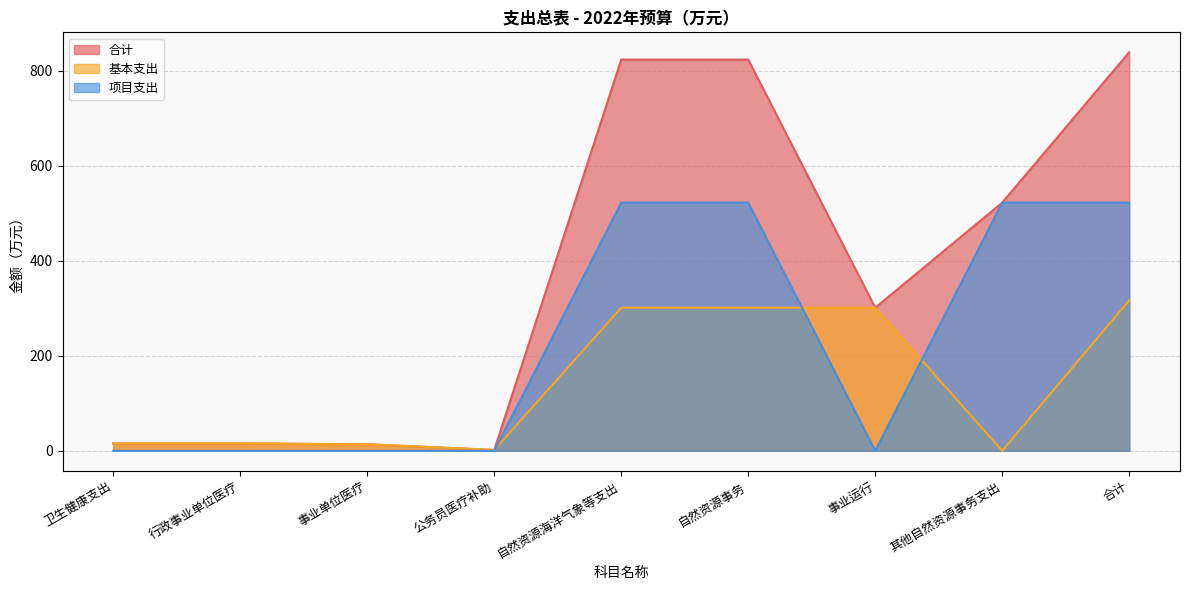

True or false: 合计 and 项目支出 cross at least once.

False